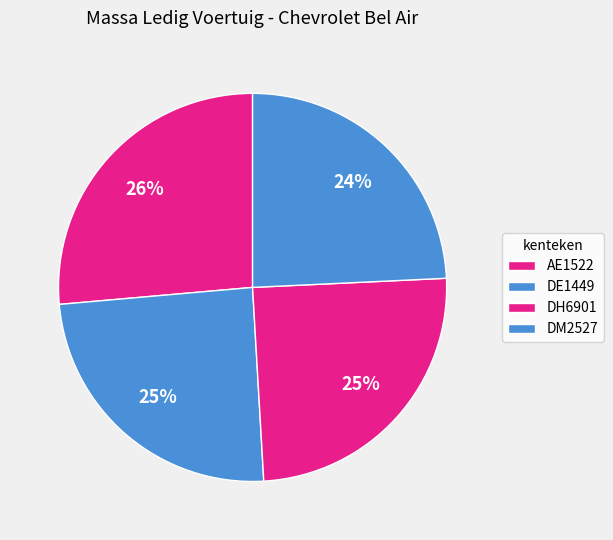

To the nearest percent, what is the difference between the largest and smallest slice percentages?

2%